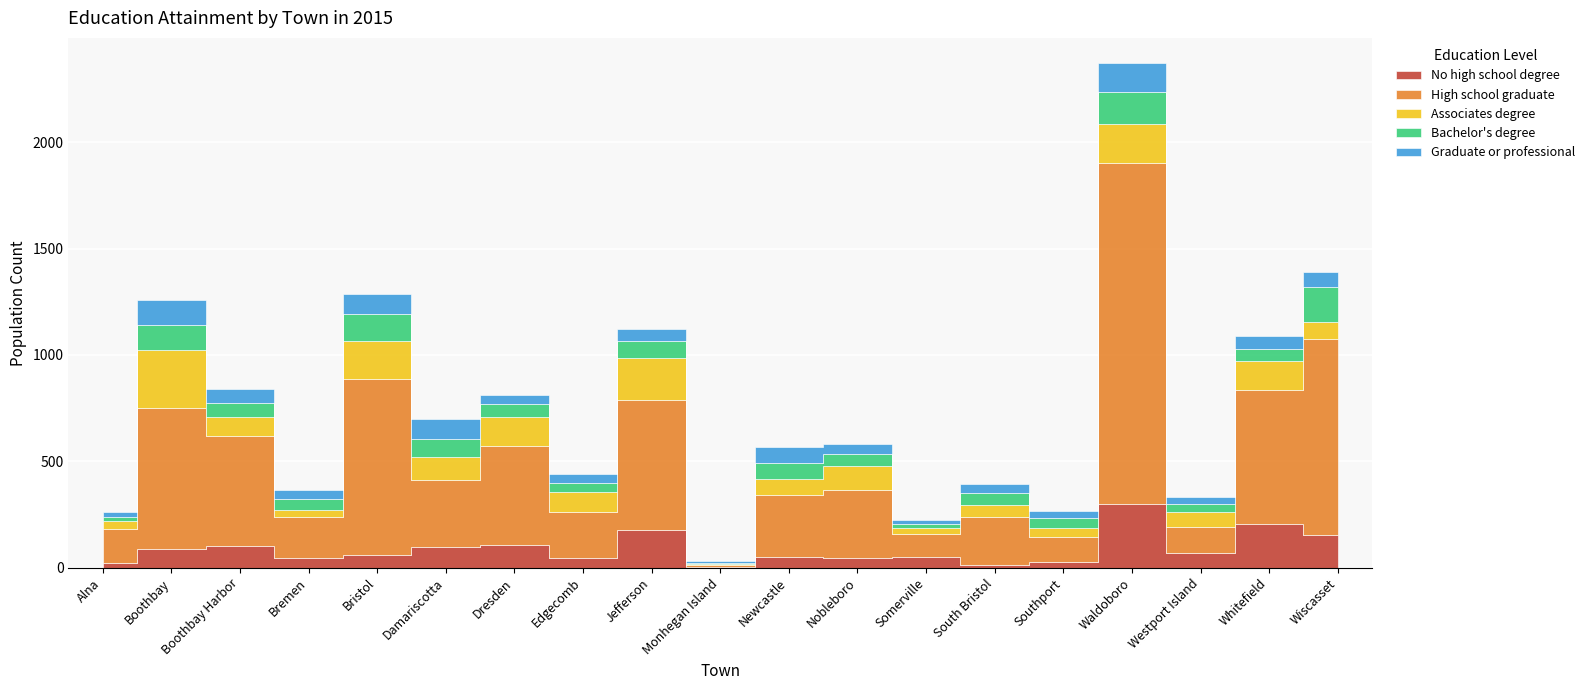

What is the difference between the maximum and second lowest values in the Graduate or professional series?

115